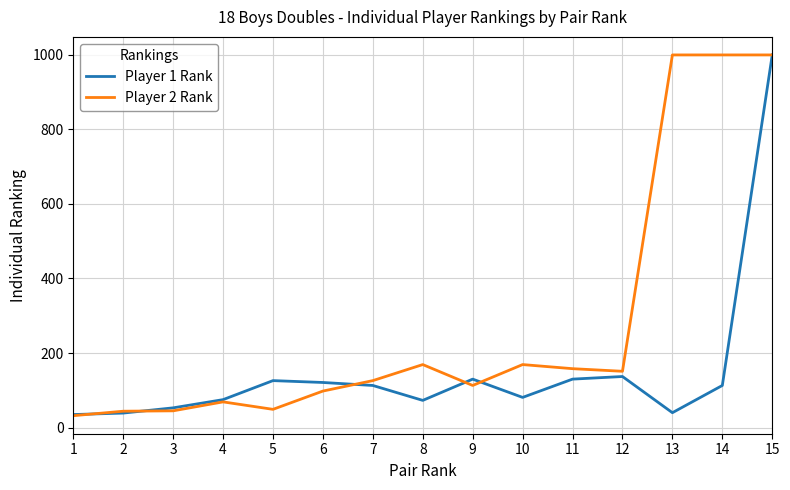

Rank the series at 13 from highest to lowest value.

Player 2 Rank, Player 1 Rank